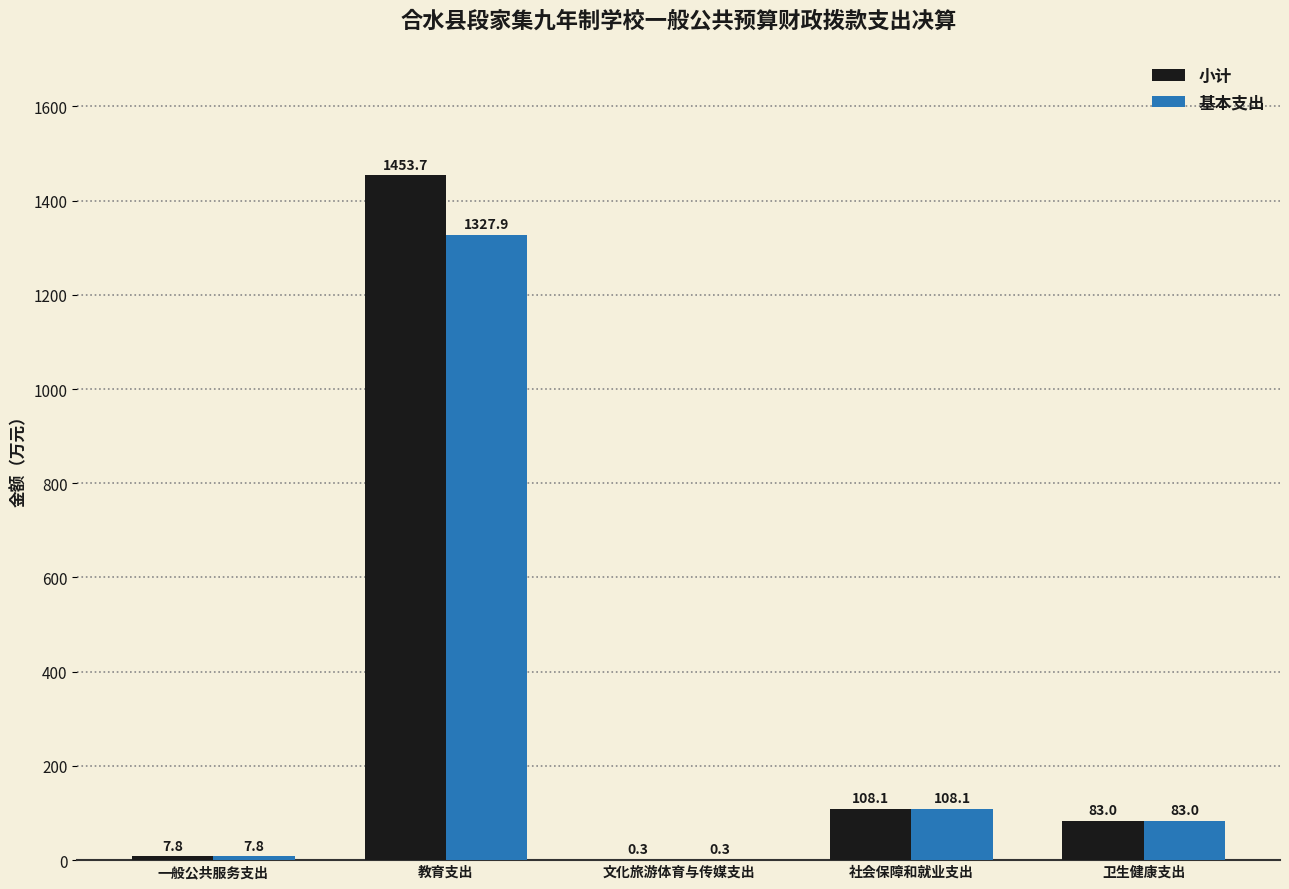

The 基本支出 series shows 46.3 at 社会保障和就业支出. True or false?

False